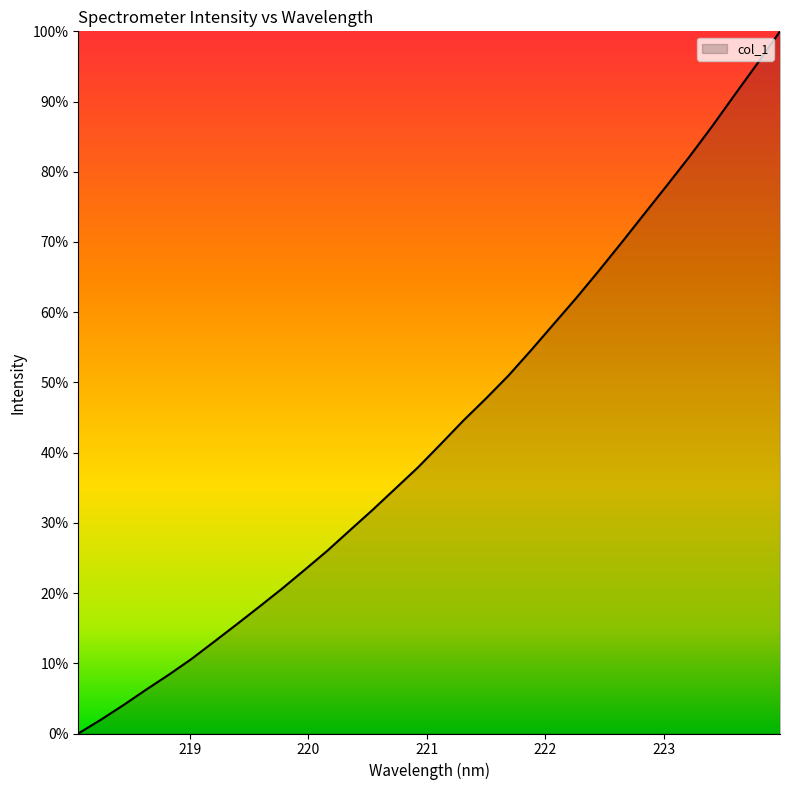

Count the number of values greater than 41.

16